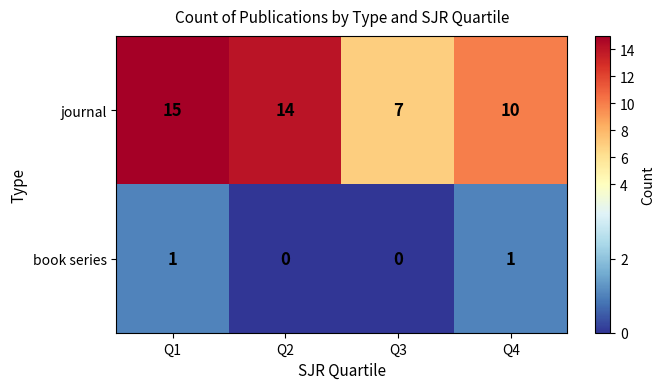

What is the difference between the second highest and second lowest values in the journal series?

4